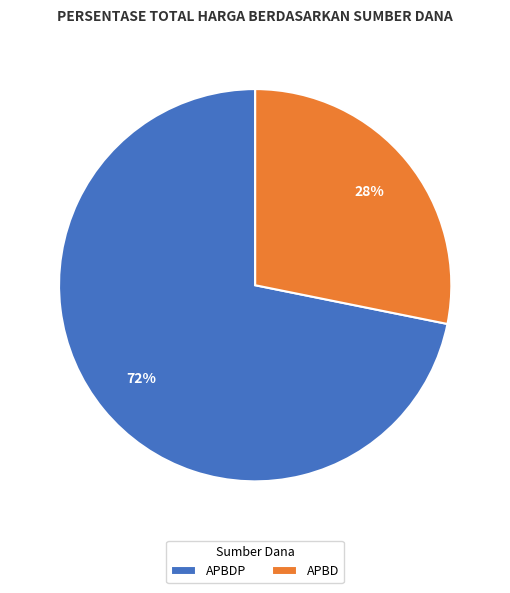

Which slice is the largest?

APBDP